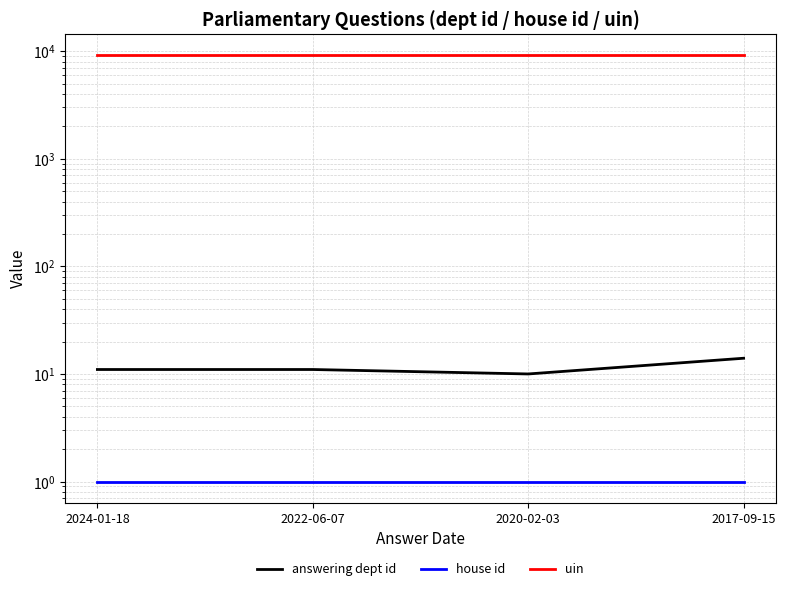

Count the number of categories in the chart.

4